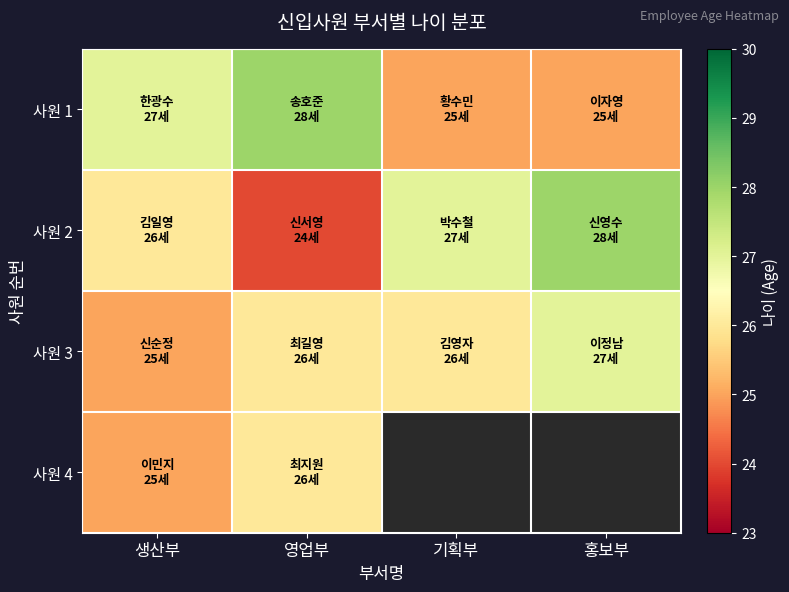

Is it true that 사원 2 equals 34.0 at 영업부?

False